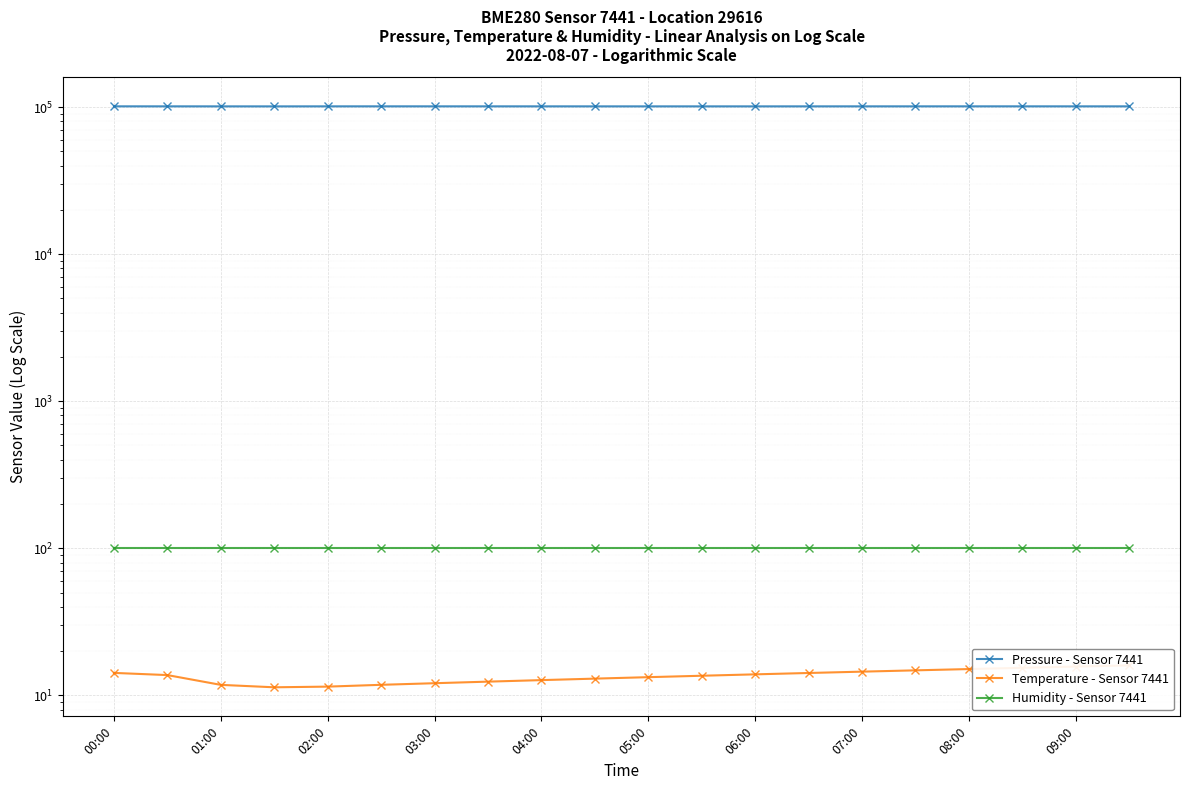

How many lines are shown in the chart?

3